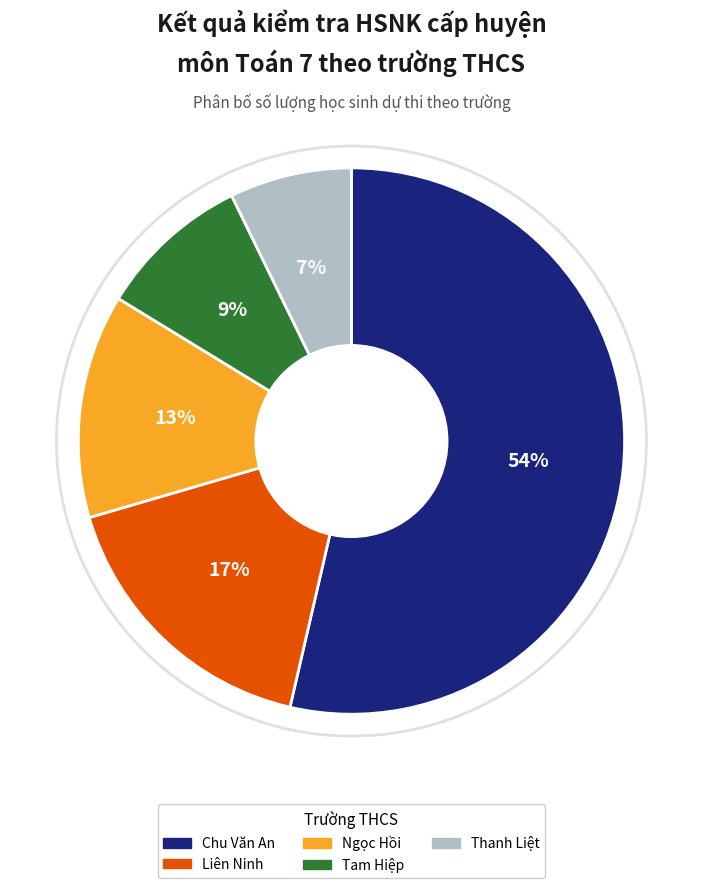

Which category has the smallest portion of the pie?

Thanh Liệt